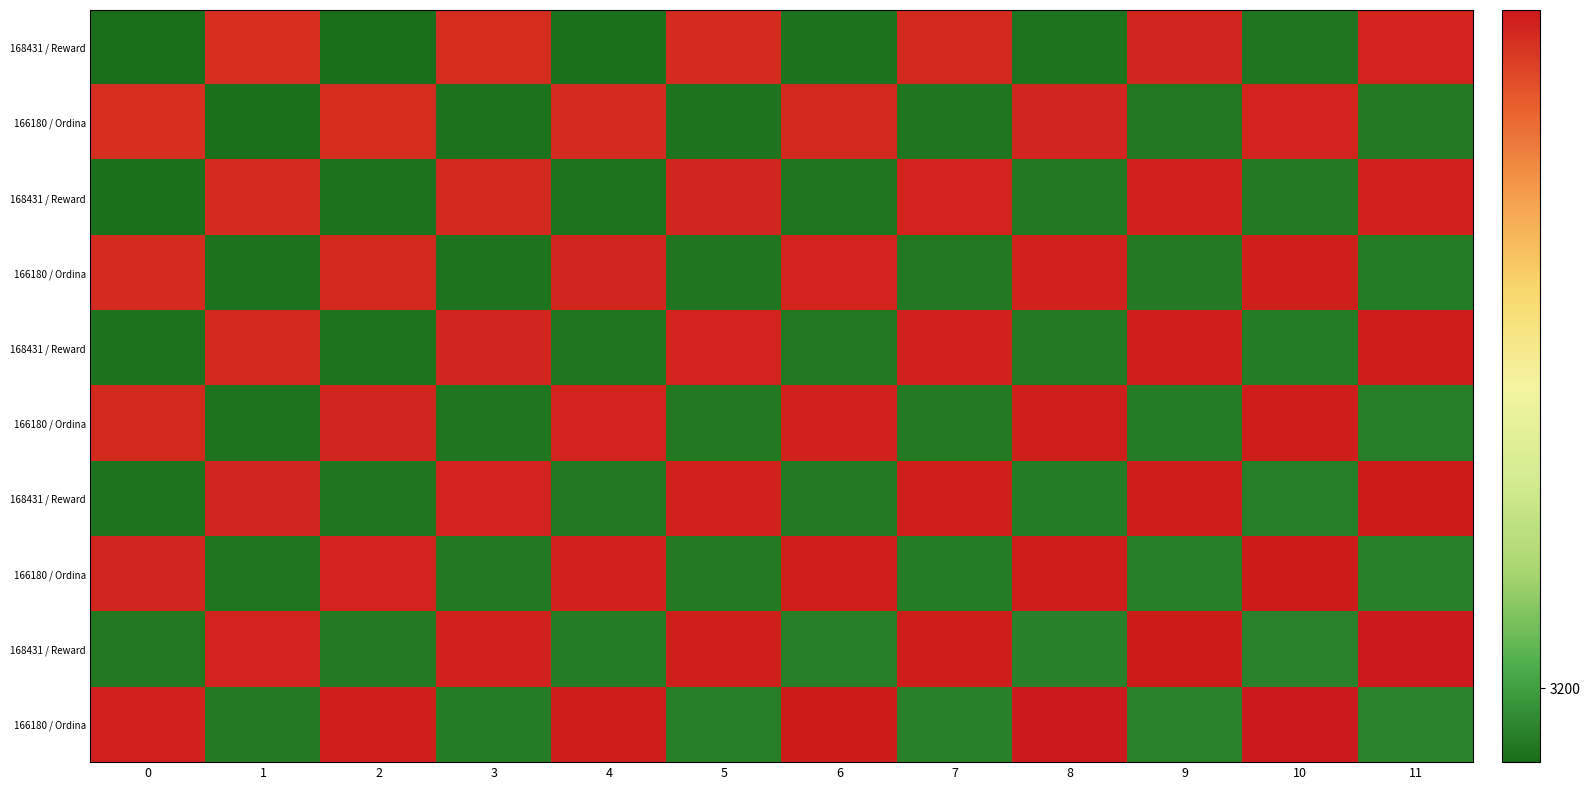

At which category is the sum across all series the highest?

11